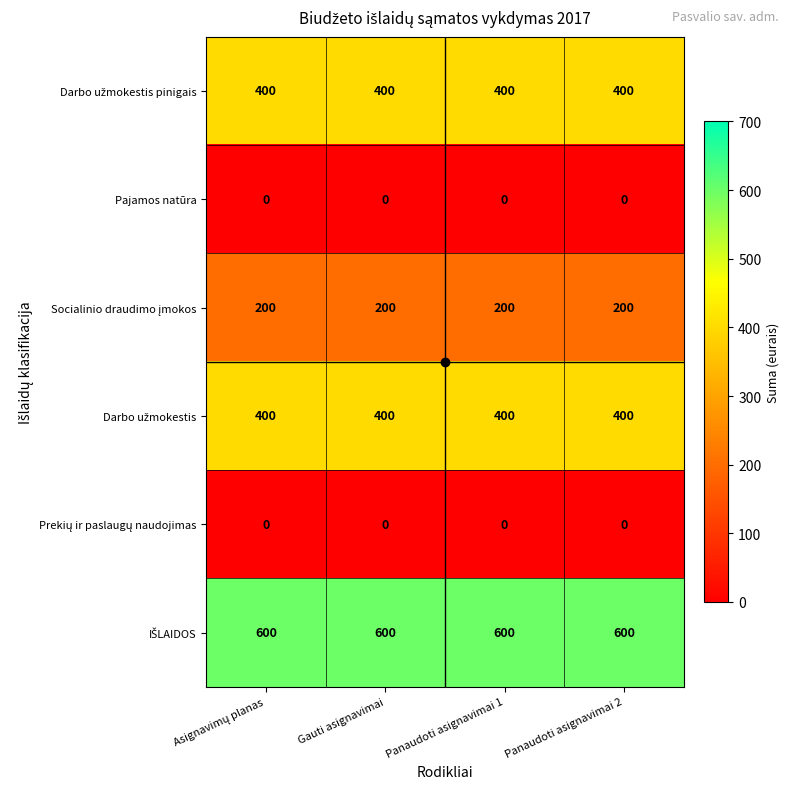

What is the greatest value displayed?

600